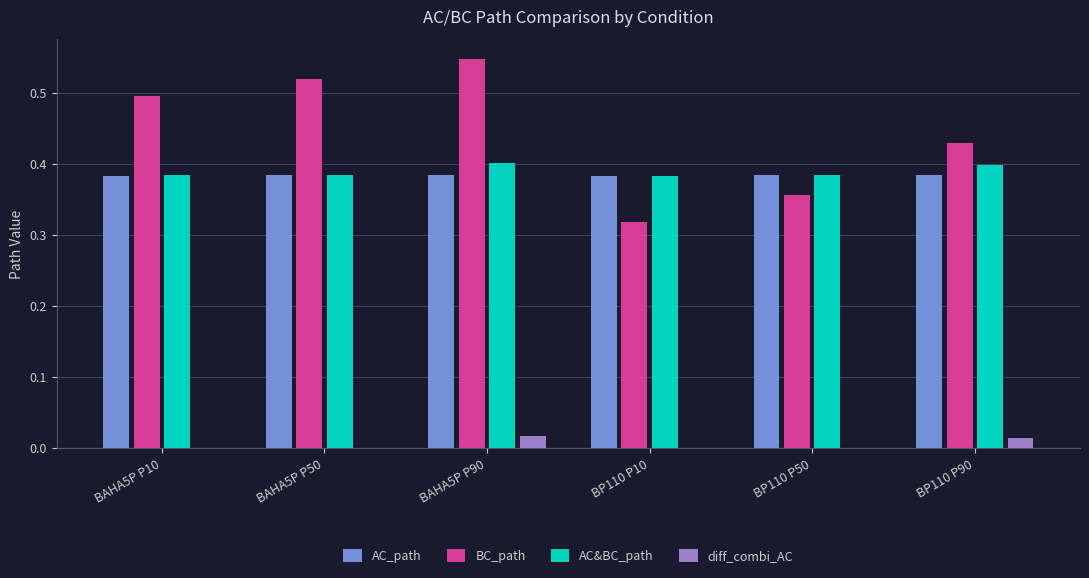

Which category has the highest value across all series?

BAHA5P P90